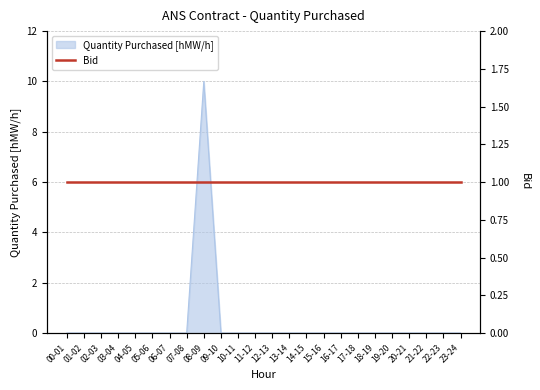

Reading right to left, extract all data points from this chart.

23-24=0	22-23=0	21-22=0	20-21=0	19-20=0	18-19=0	17-18=0	16-17=0	15-16=0	14-15=0	13-14=0	12-13=0	11-12=0	10-11=0	09-10=0	08-09=10	07-08=0	06-07=0	05-06=0	04-05=0	03-04=0	02-03=0	01-02=0	00-01=0